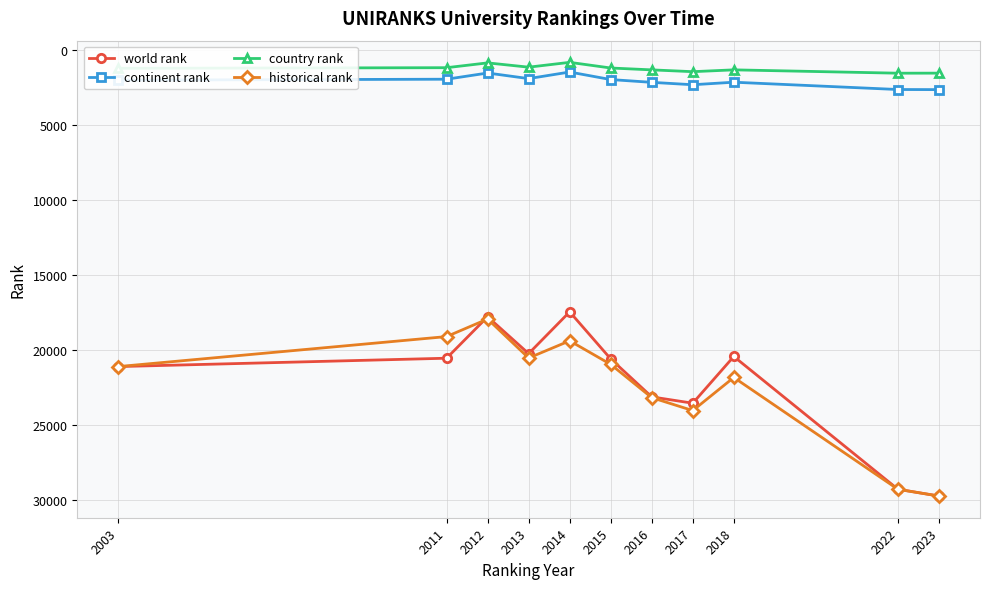

How many interior local valleys does the world rank series have?

3